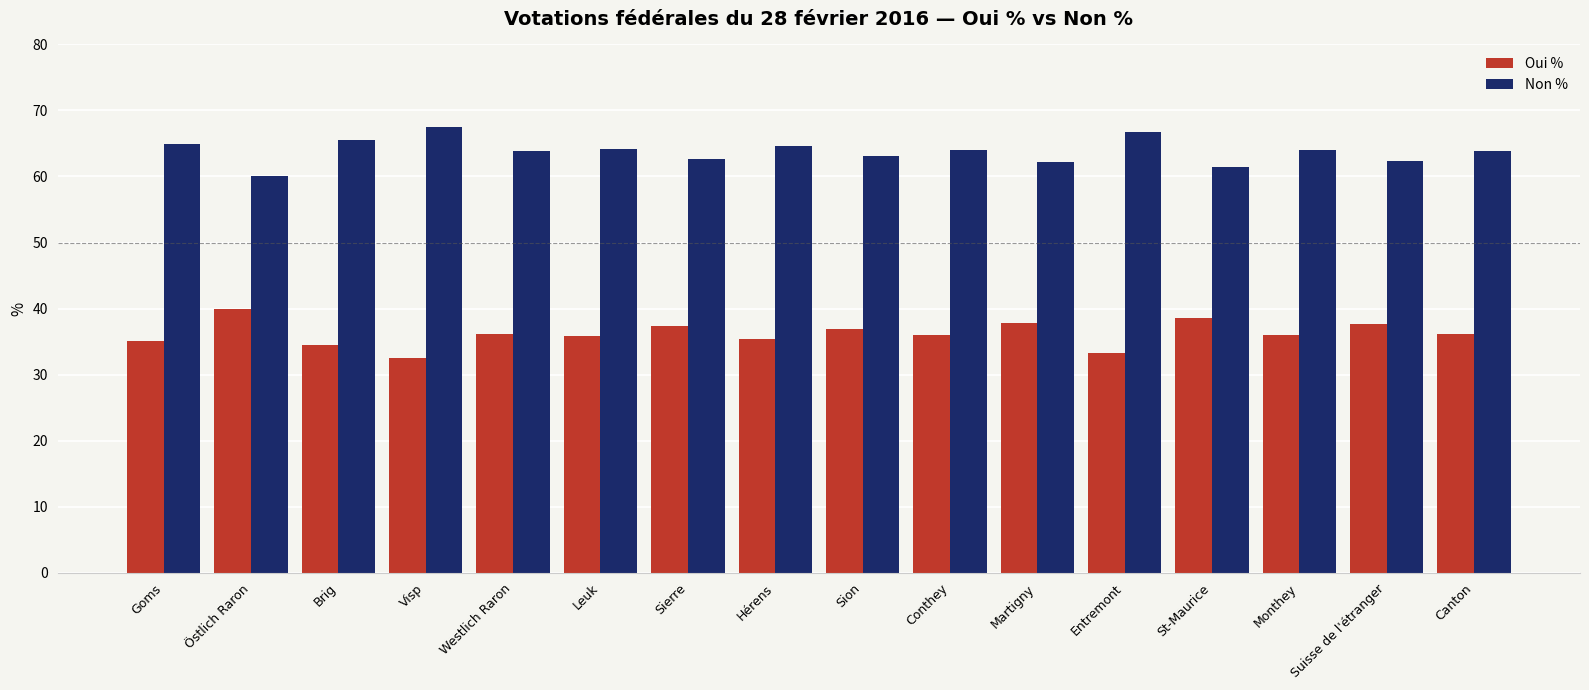

At which category does the chart reach its peak across all series?

Visp